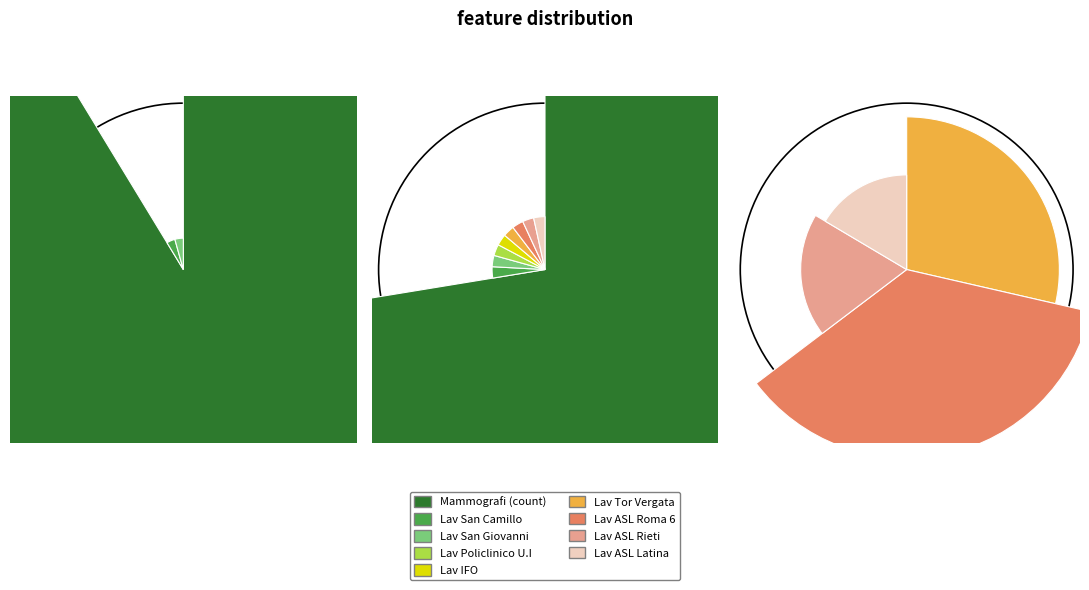

To the nearest percent, what portion does Apparecchi per mammografia represent?

72%